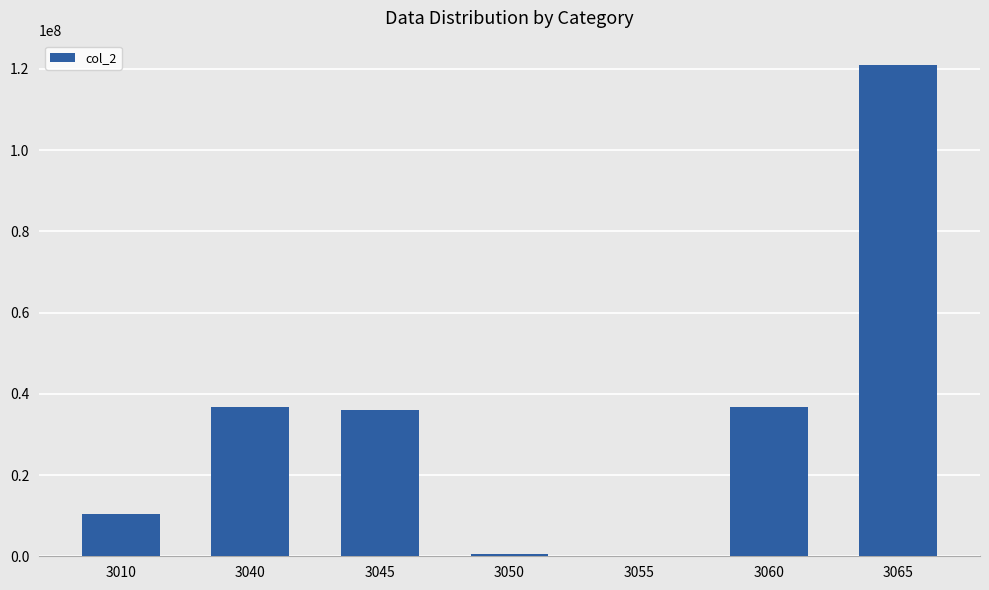

Are the bars horizontal?

No